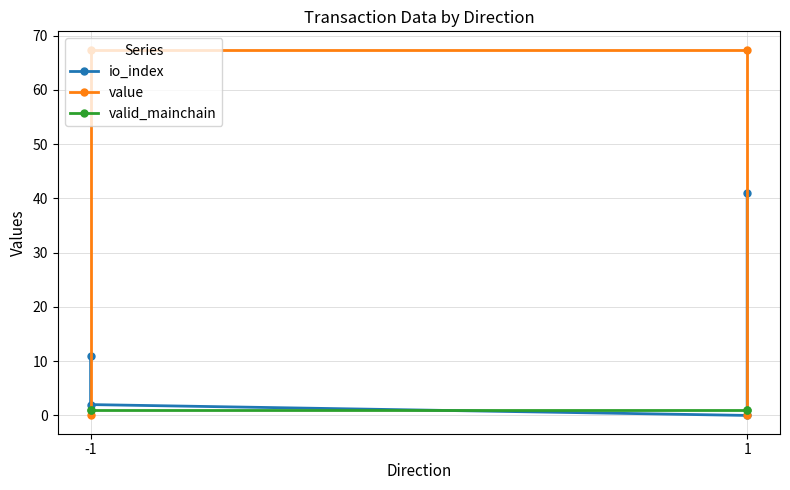

The valid_mainchain series shows 1.0 at -1. True or false?

True